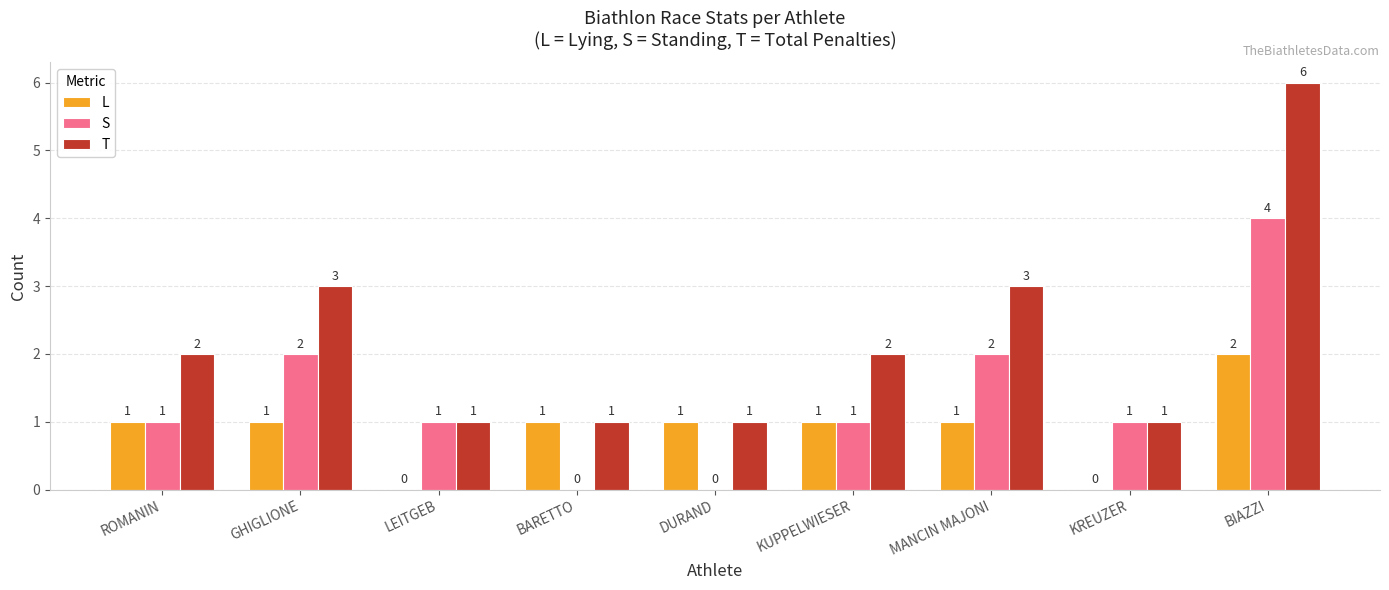

What are all the series names shown in the legend?

L, S, T